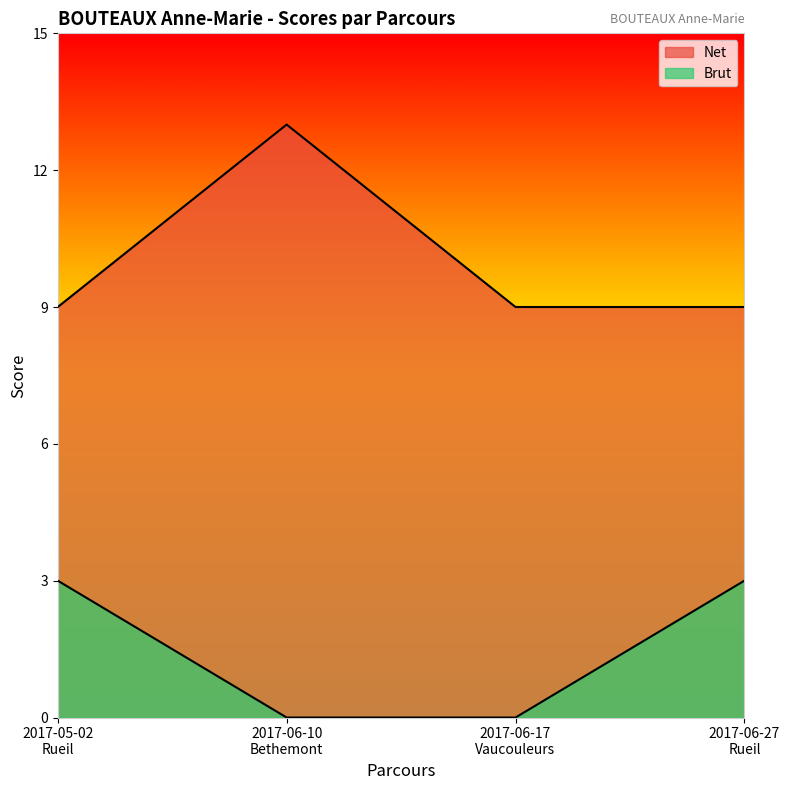

True or false: Brut and Net intersect in this chart.

False